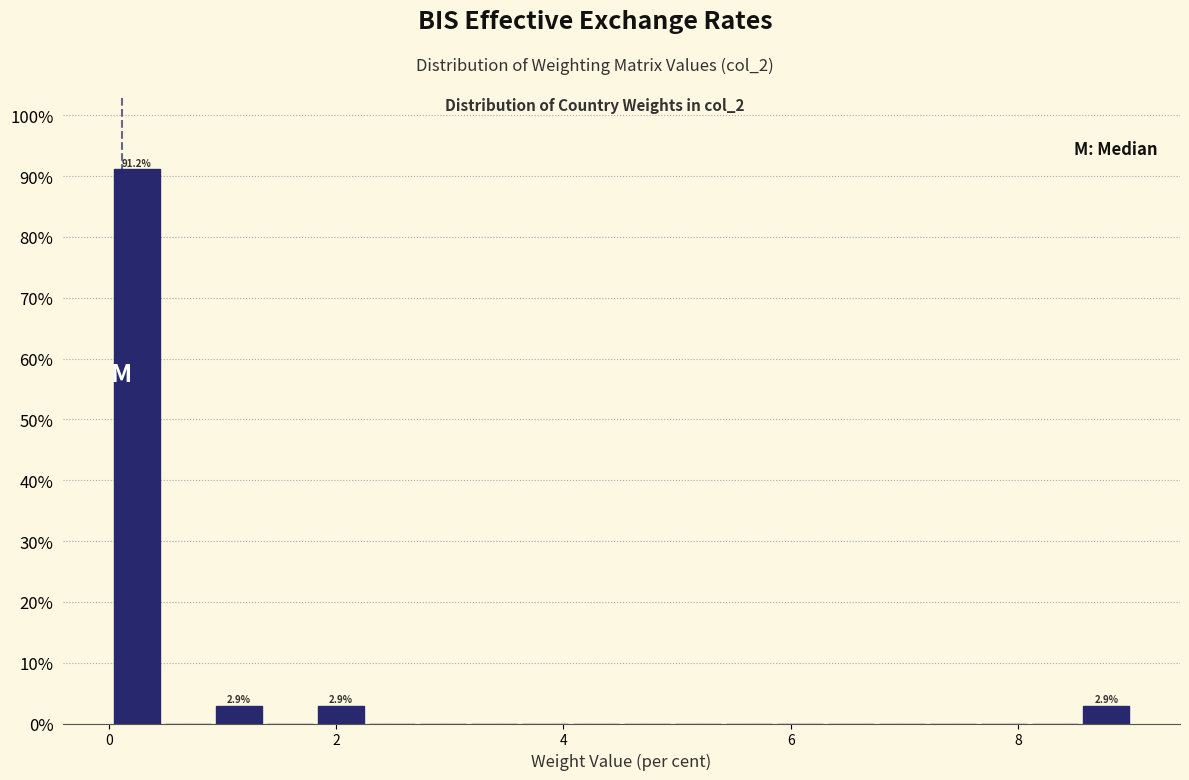

Read against the x-axis, roughly where is the centre of the tallest bar?

0.2